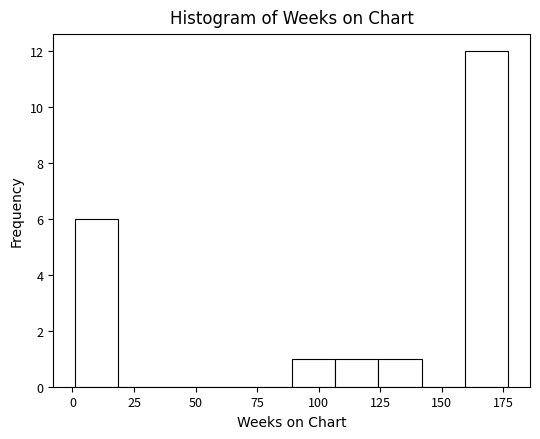

Read against the x-axis, roughly where is the centre of the tallest bar?

170